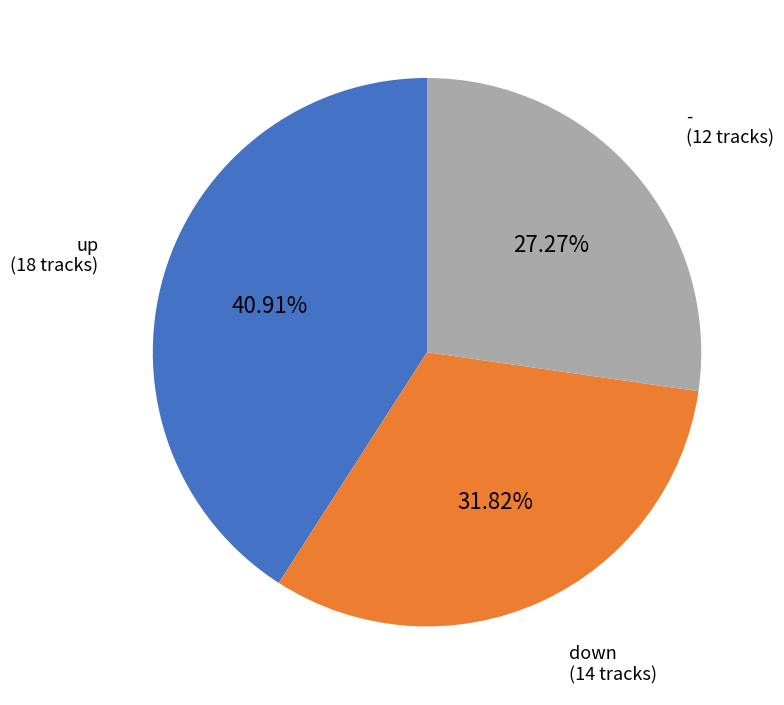

Which slice is the largest?

up